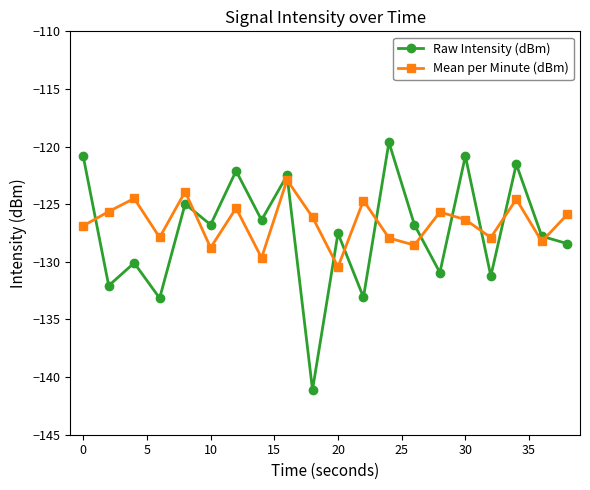

Rank the series by their maximum value, from lowest to highest.

Mean per Minute (dBm), Raw Intensity (dBm)